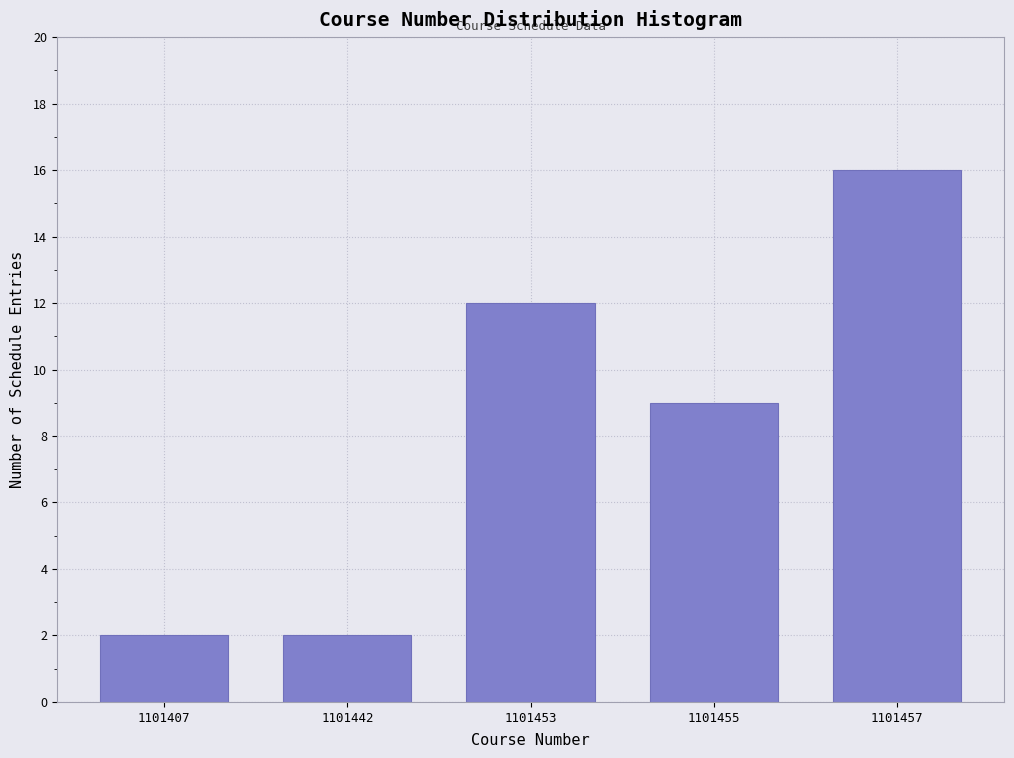

Reading left to right, transcribe all the data shown in this chart.

1101407=2	1101442=2	1101453=12	1101455=9	1101457=16